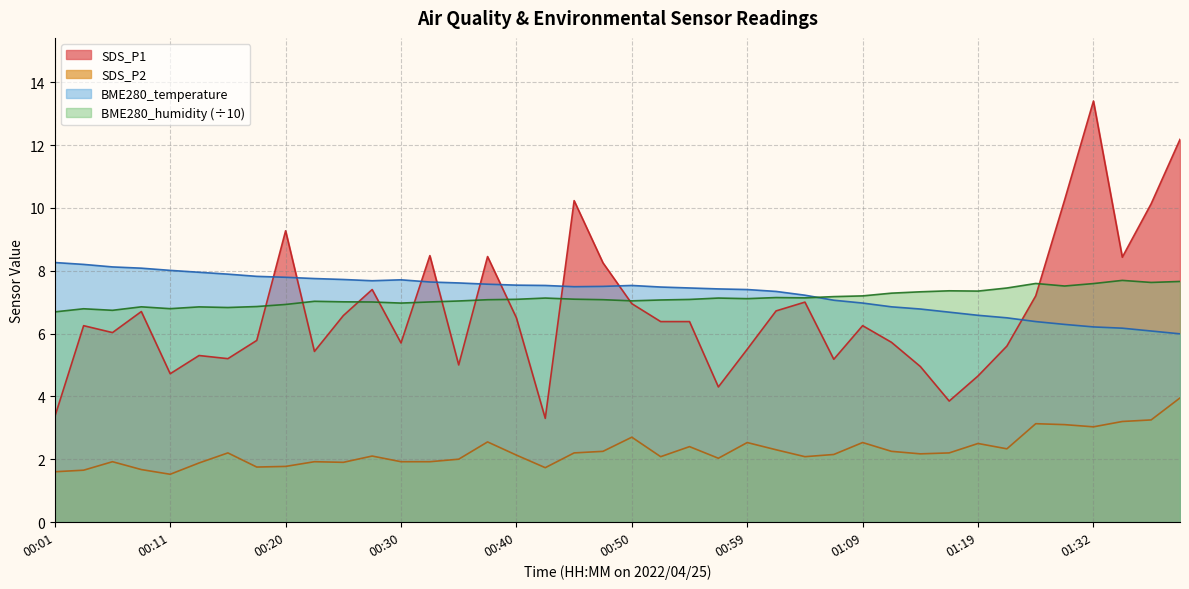

Which series changed the most between 00:40 and 00:45?

SDS_P1